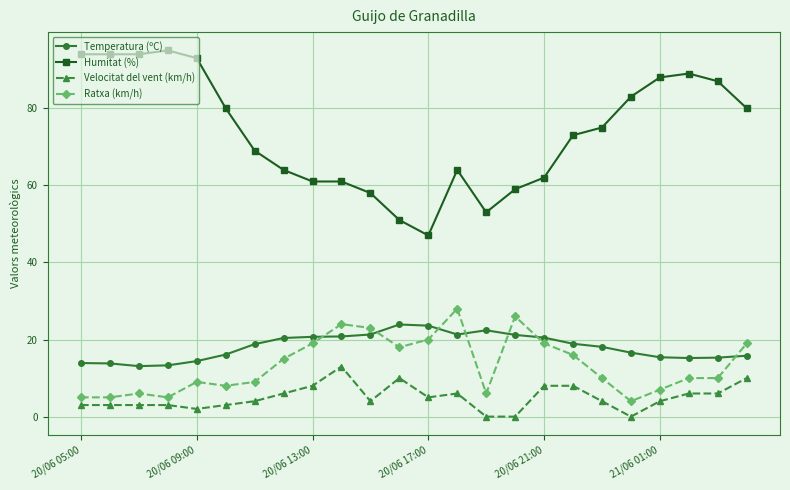

What is the difference between the maximum and minimum values in the Velocitat del vent (km/h) series?

13.0